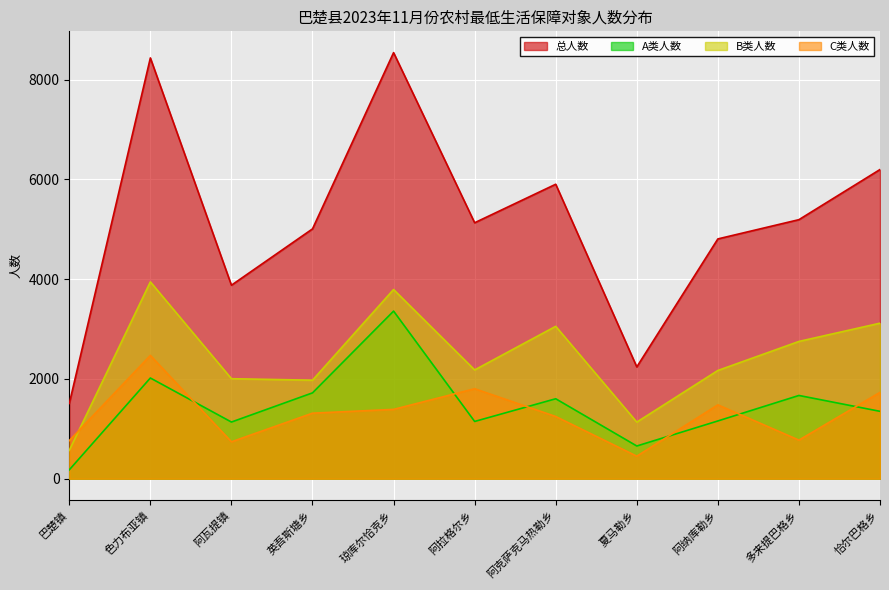

What is the sum of all B类人数 values?

26687